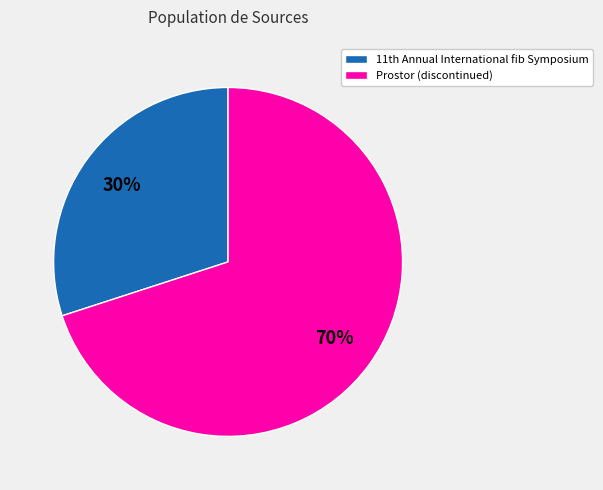

Is there any slice that represents more than half of the pie?

Yes